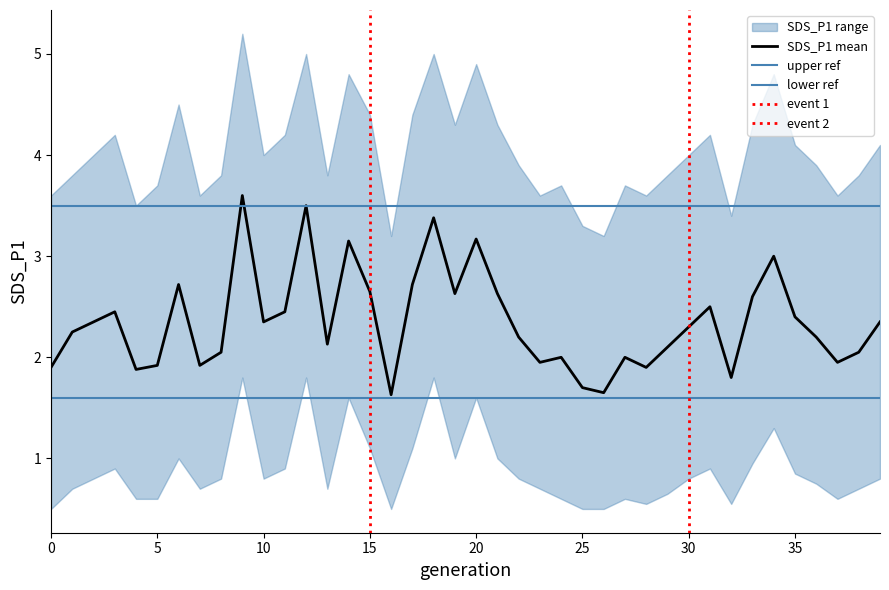

What is the difference between the maximum and second lowest values in the SDS_P1_lower series?

1.3